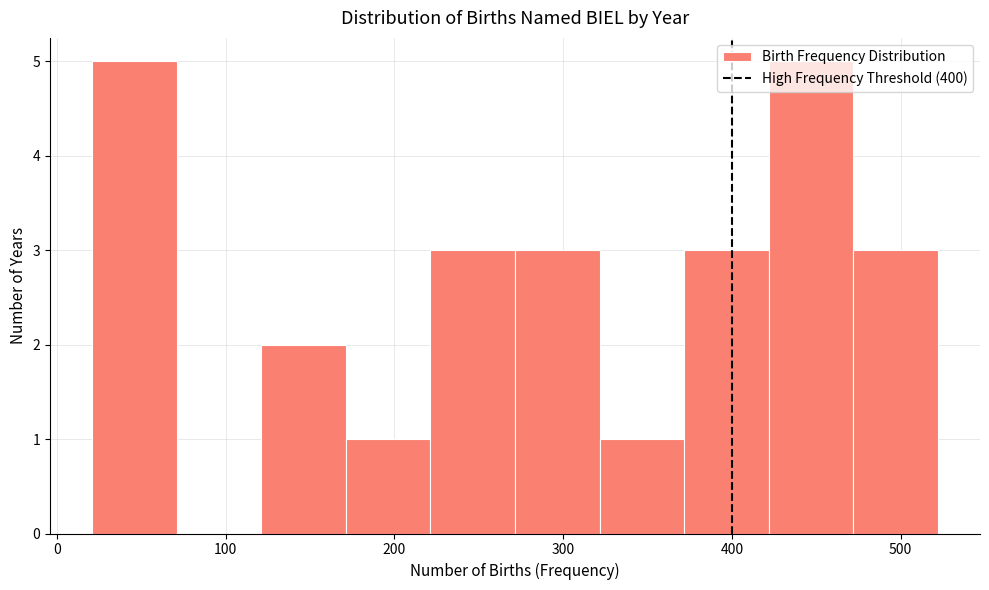

How tall is the bar that spans 170 to 220 on the x-axis? Neither the bar edges nor the heights are printed on the chart, so give them approximately, as read against the axes.

1